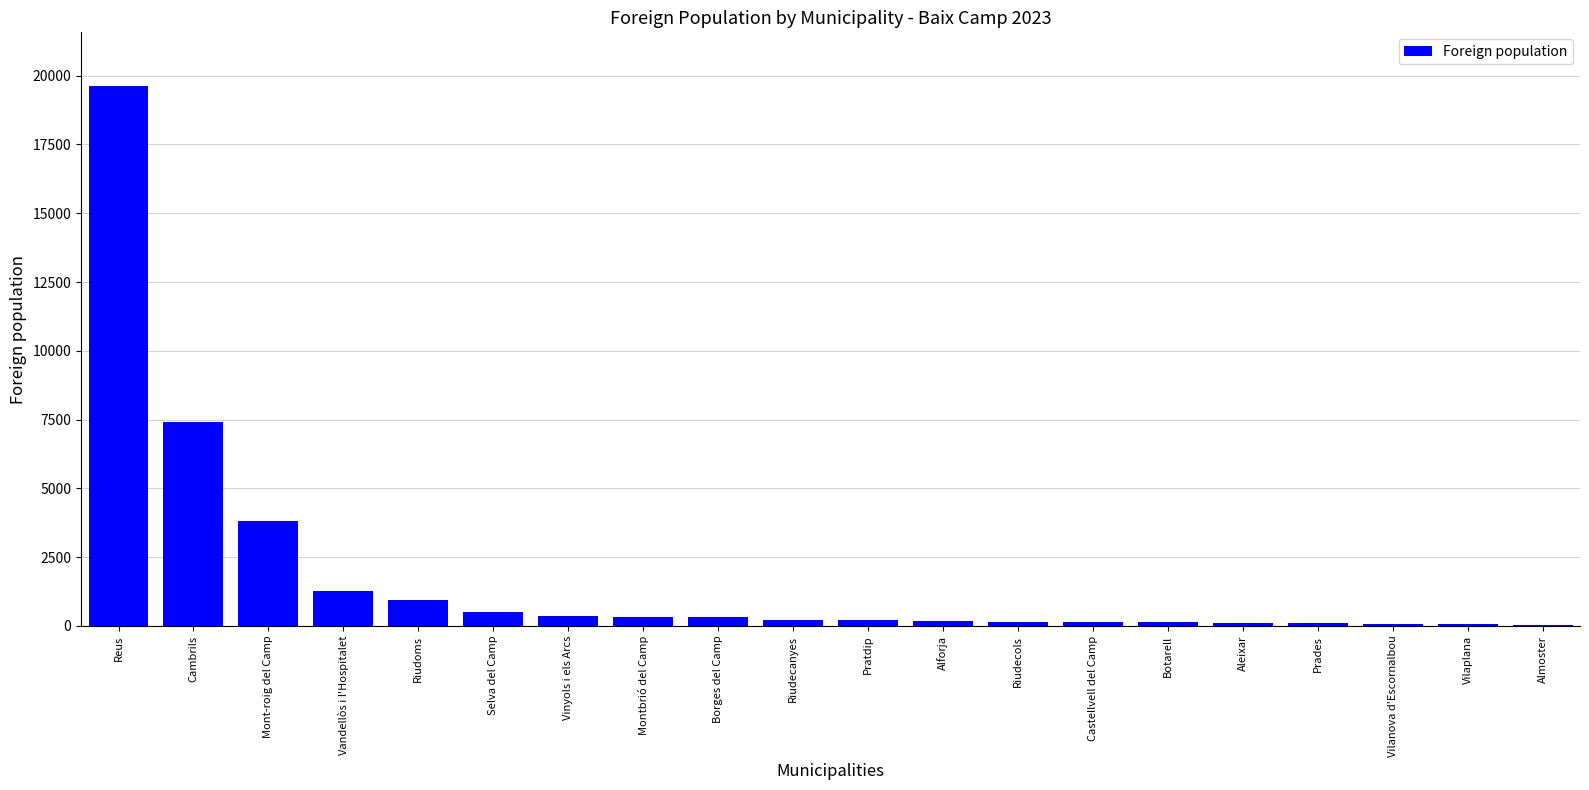

Approximately how many times larger is the value at Mont-roig del Camp compared to Alforja?

23.2